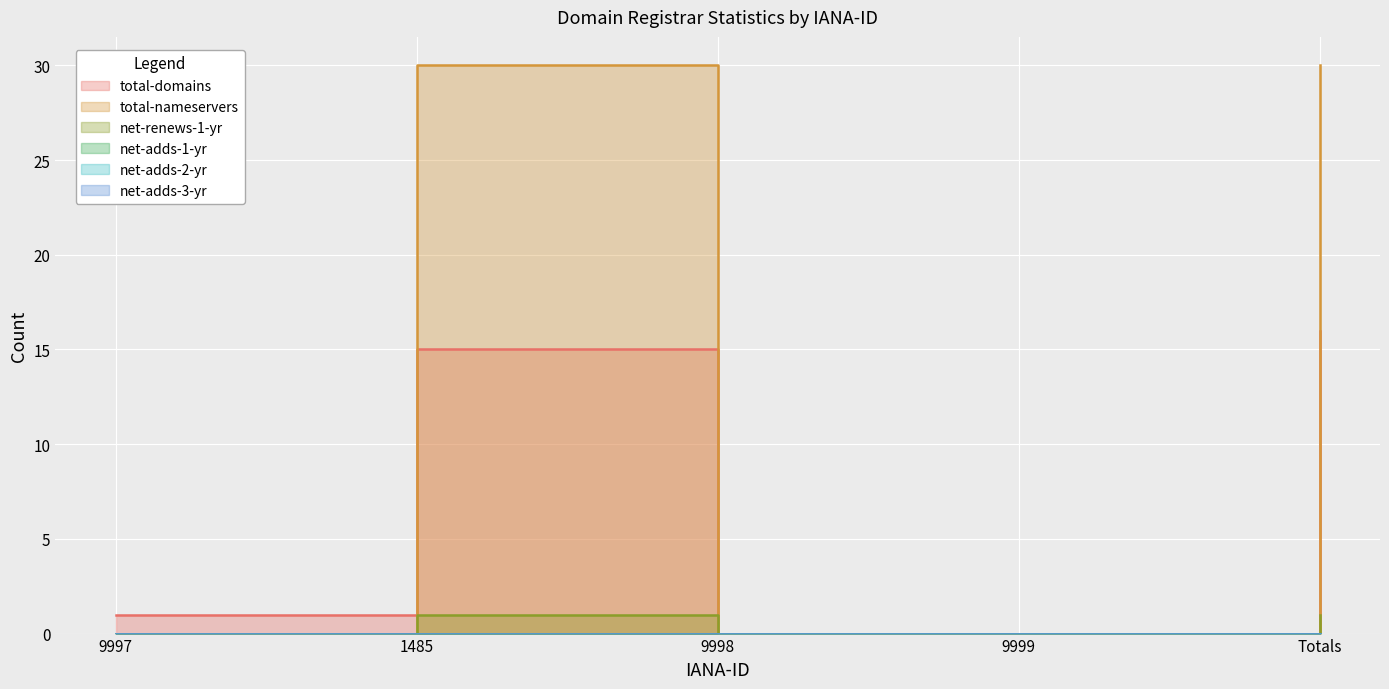

Between 1485 and 9999, which series saw the biggest shift?

total-nameservers